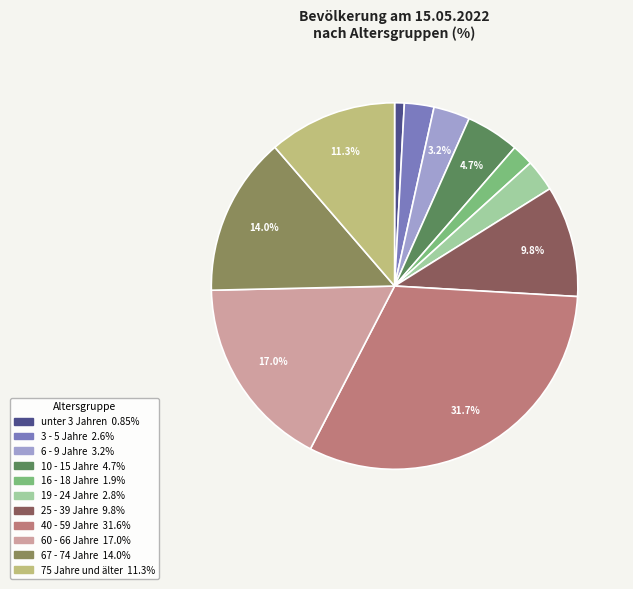

To the nearest percent, what percentage of the pie is 25 - 39 Jahre?

10%